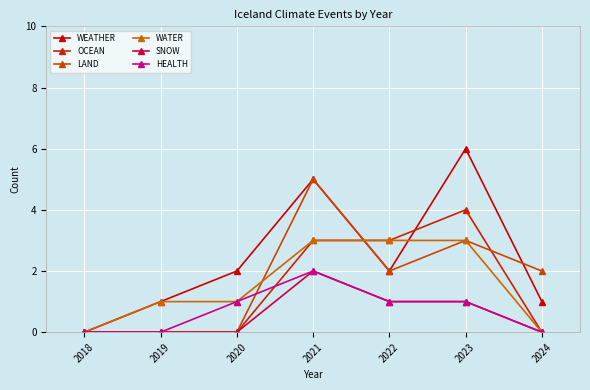

Reading left to right, what are all the values shown in this chart?

WEATHER: 0	1	2	5	2	6	1
OCEAN: 0	0	0	3	3	4	0
LAND: 0	0	0	5	2	3	2
WATER: 0	1	1	3	3	3	0
SNOW: 0	0	0	2	1	1	0
HEALTH: 0	0	1	2	1	1	0